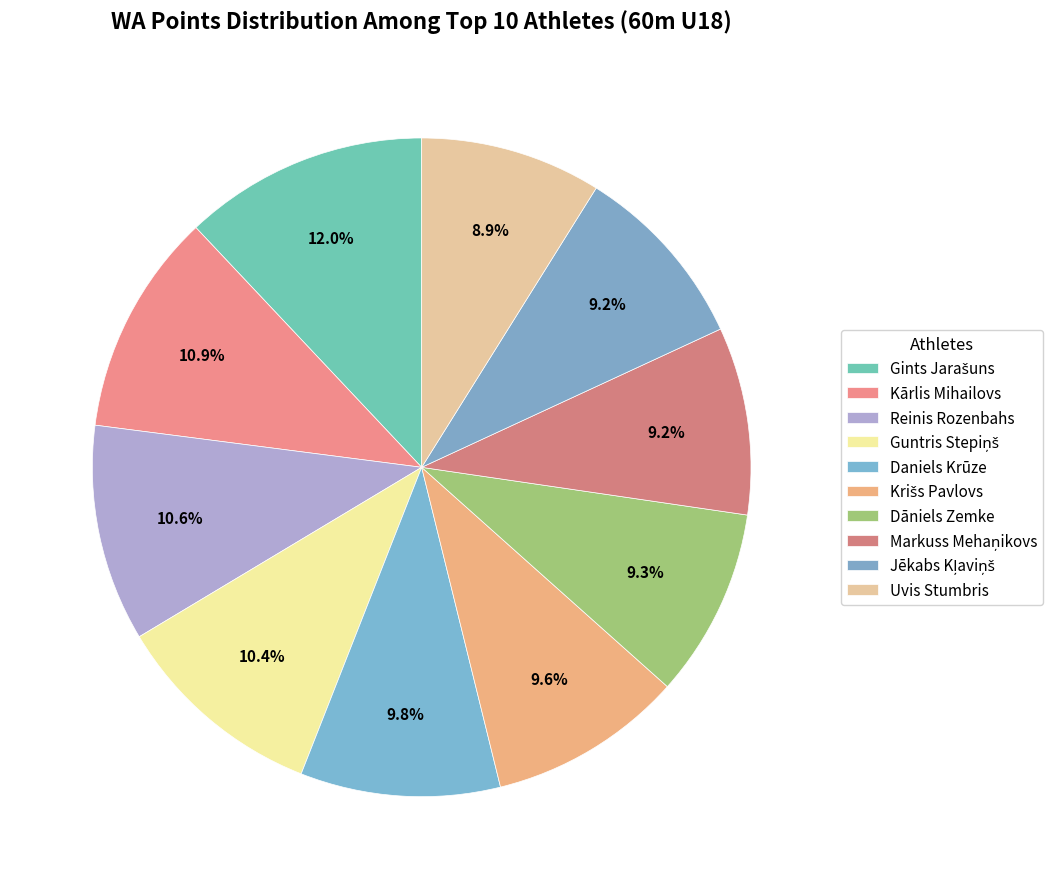

Count the number of slices in the pie.

10